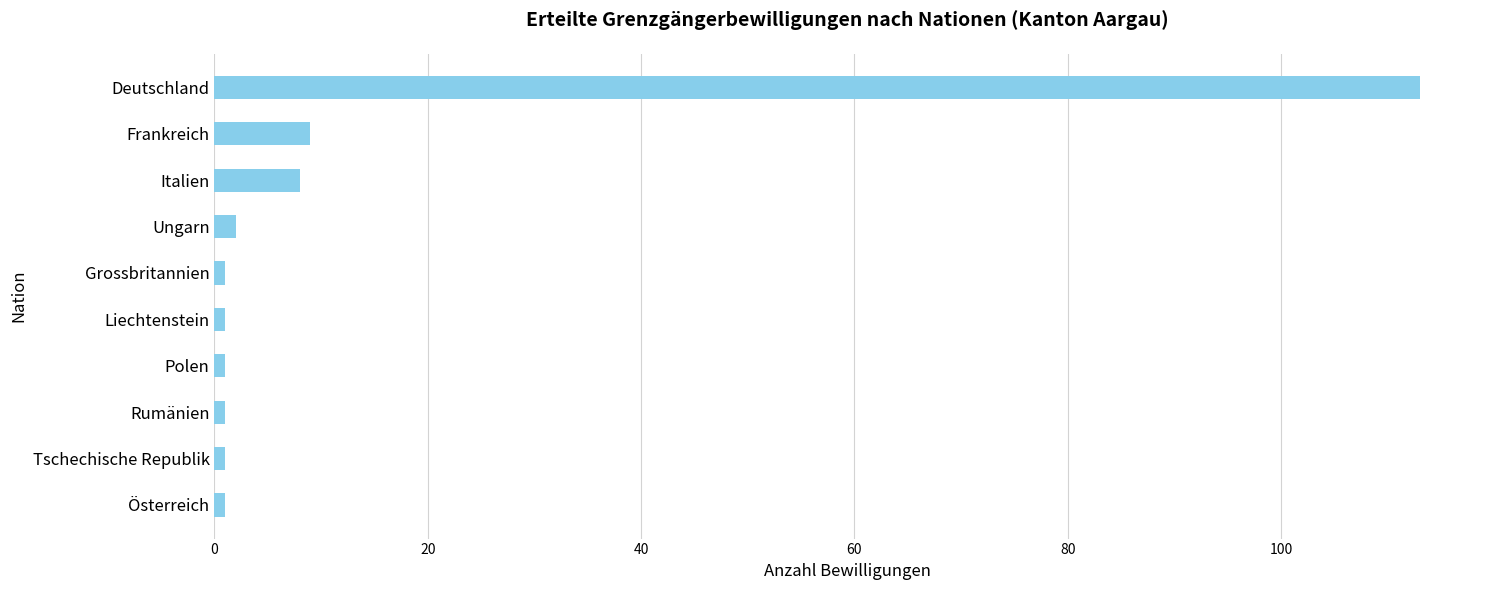

How many series are shown in this chart?

1